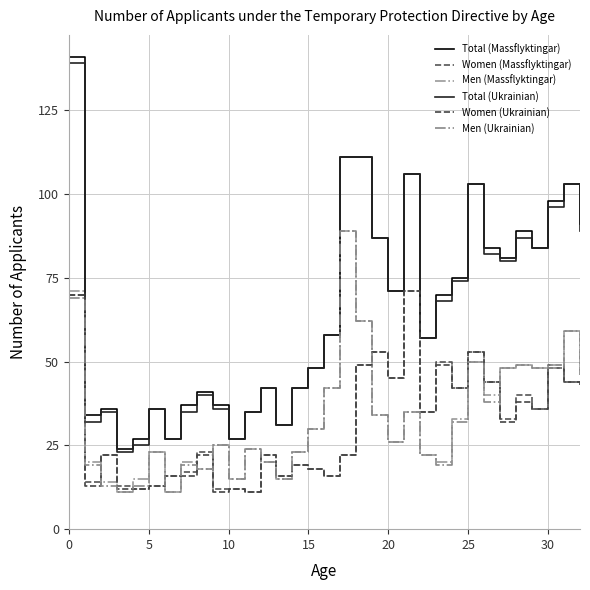

Where is Total (Massflyktingar) nearest to the value 82?

27